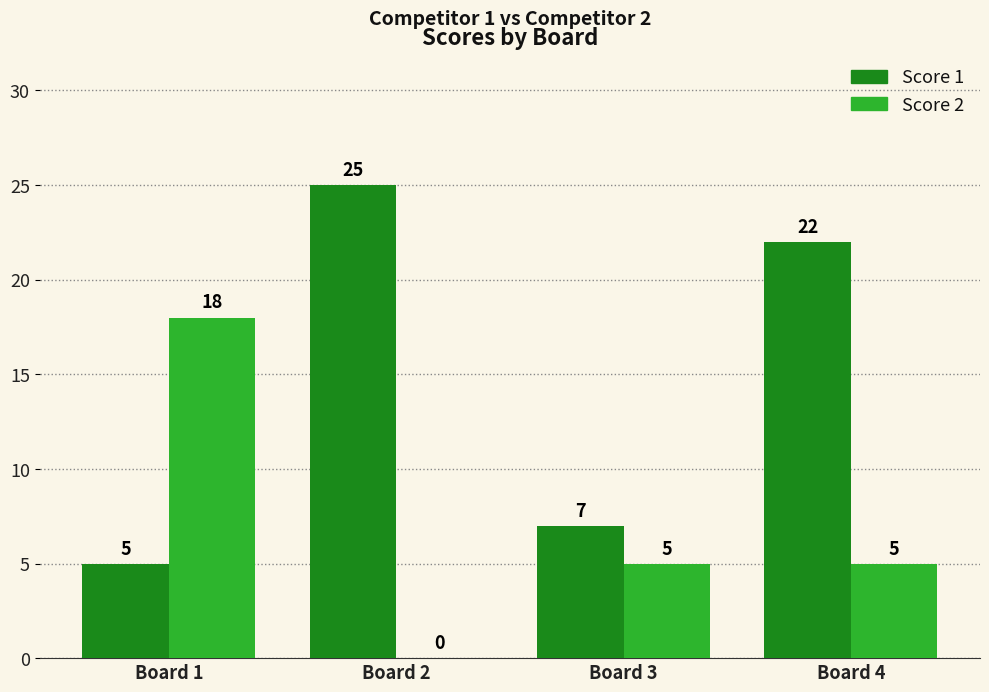

Reading right to left, list all the values displayed in this chart.

Score 1: Board 4=22	Board 3=7	Board 2=25	Board 1=5
Score 2: Board 4=5	Board 3=5	Board 2=0	Board 1=18